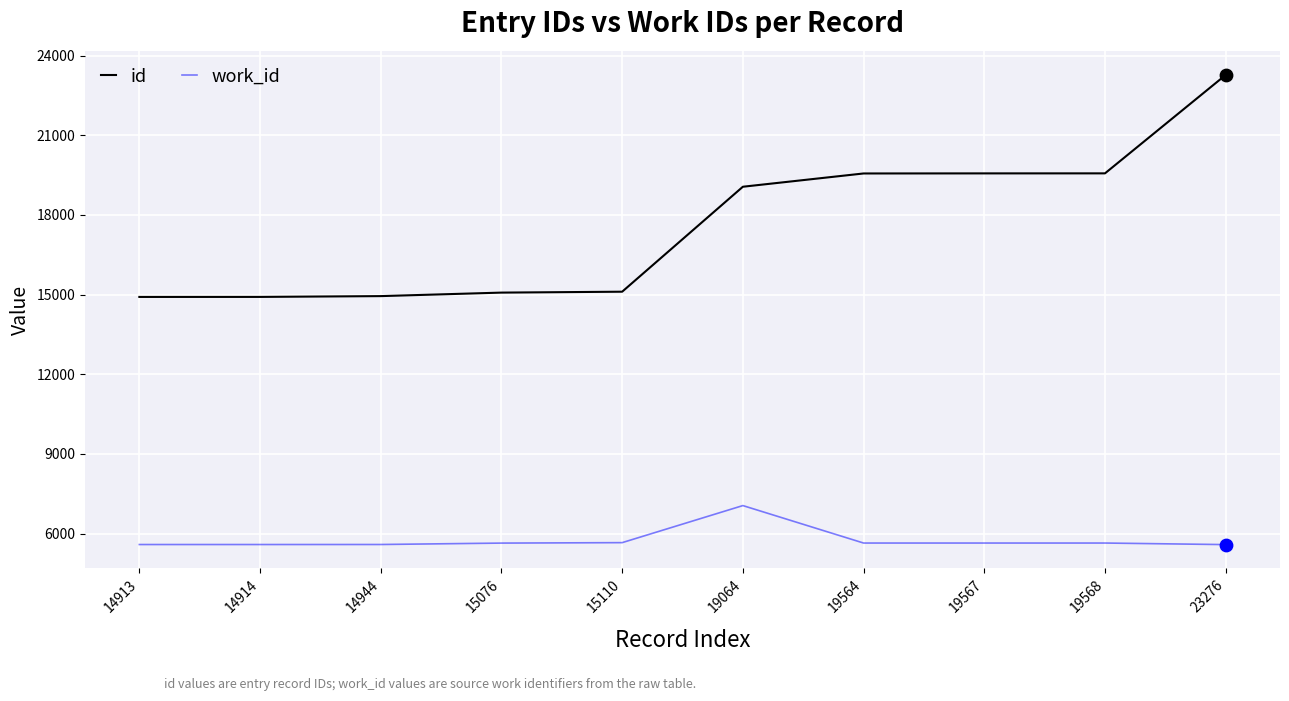

What are all the series names shown in the legend?

id, work_id